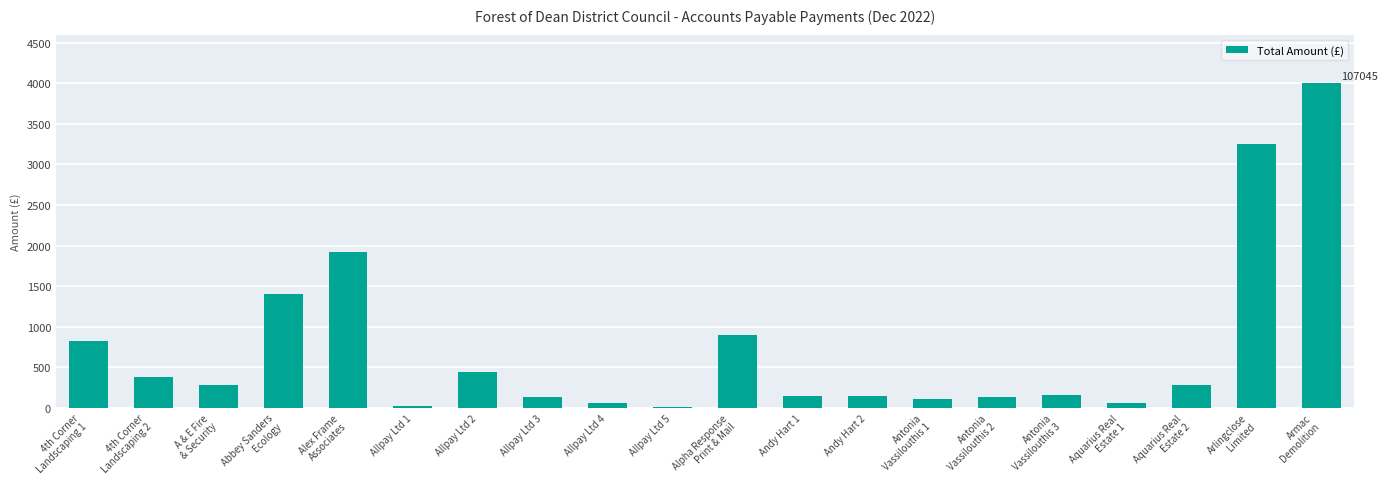

What is the maximum value shown in the chart?

4000.0